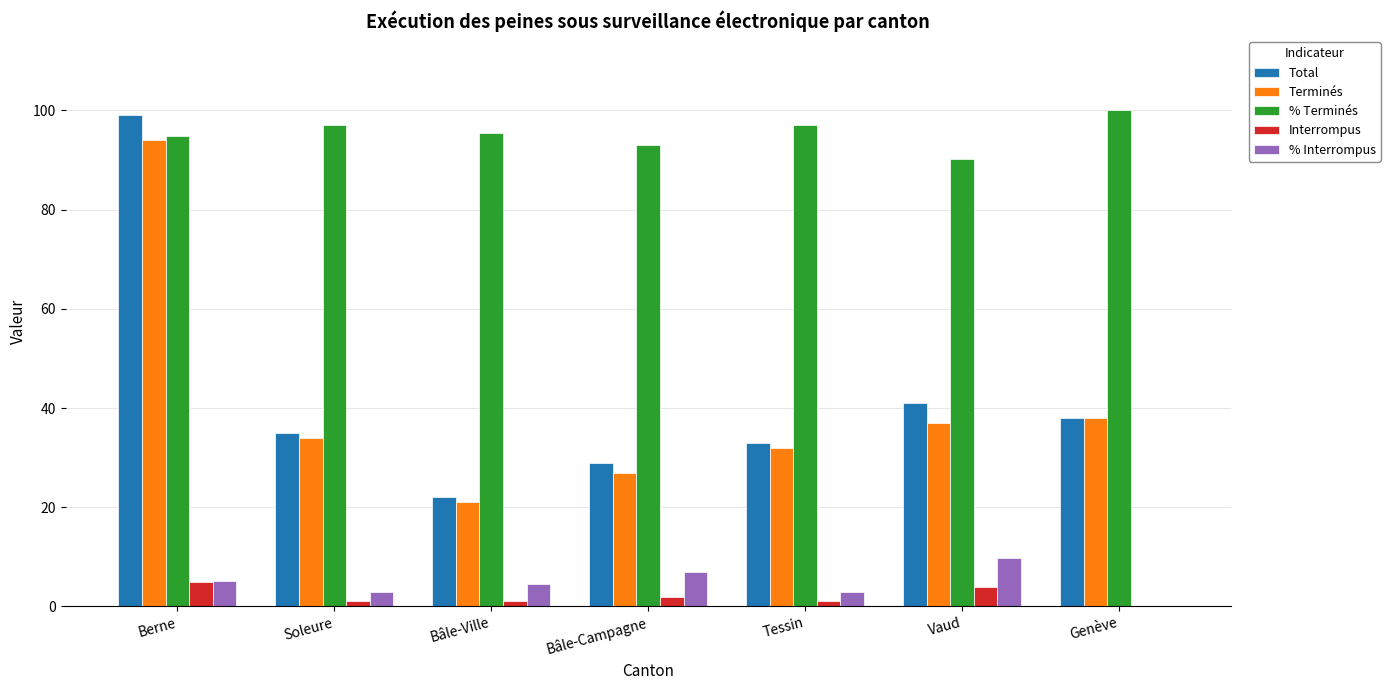

The Total series shows 99.0 at Berne. True or false?

True